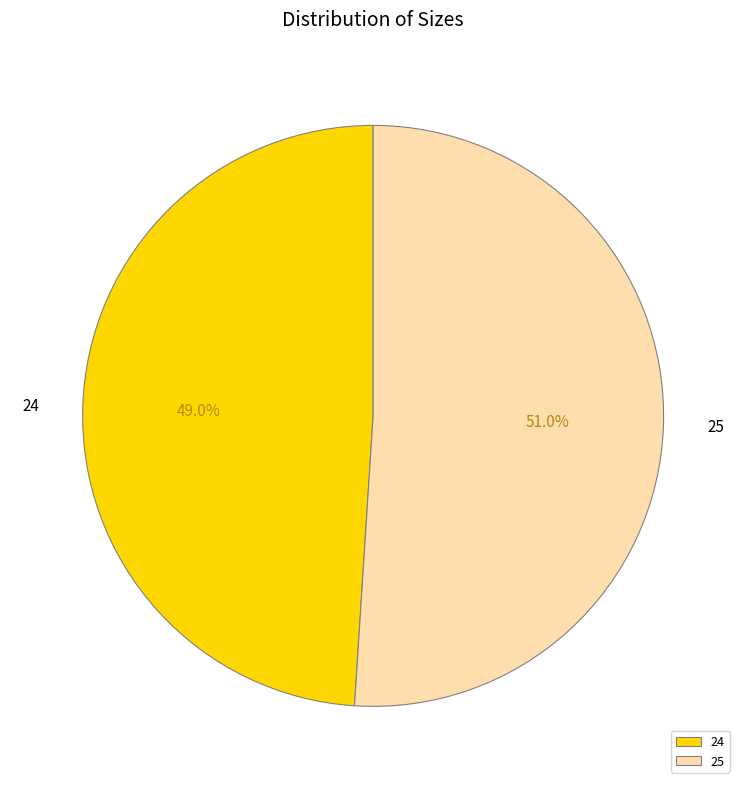

What is the ratio of the value at 25 to the value at 24?

1.0